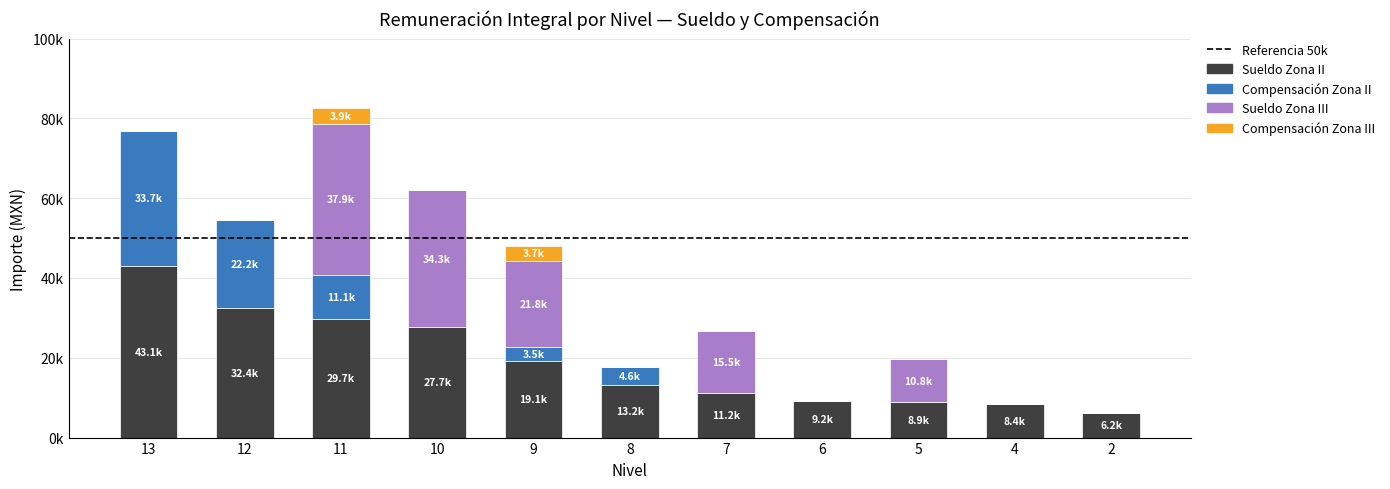

Which series has the largest total across all categories?

Sueldo Zona II